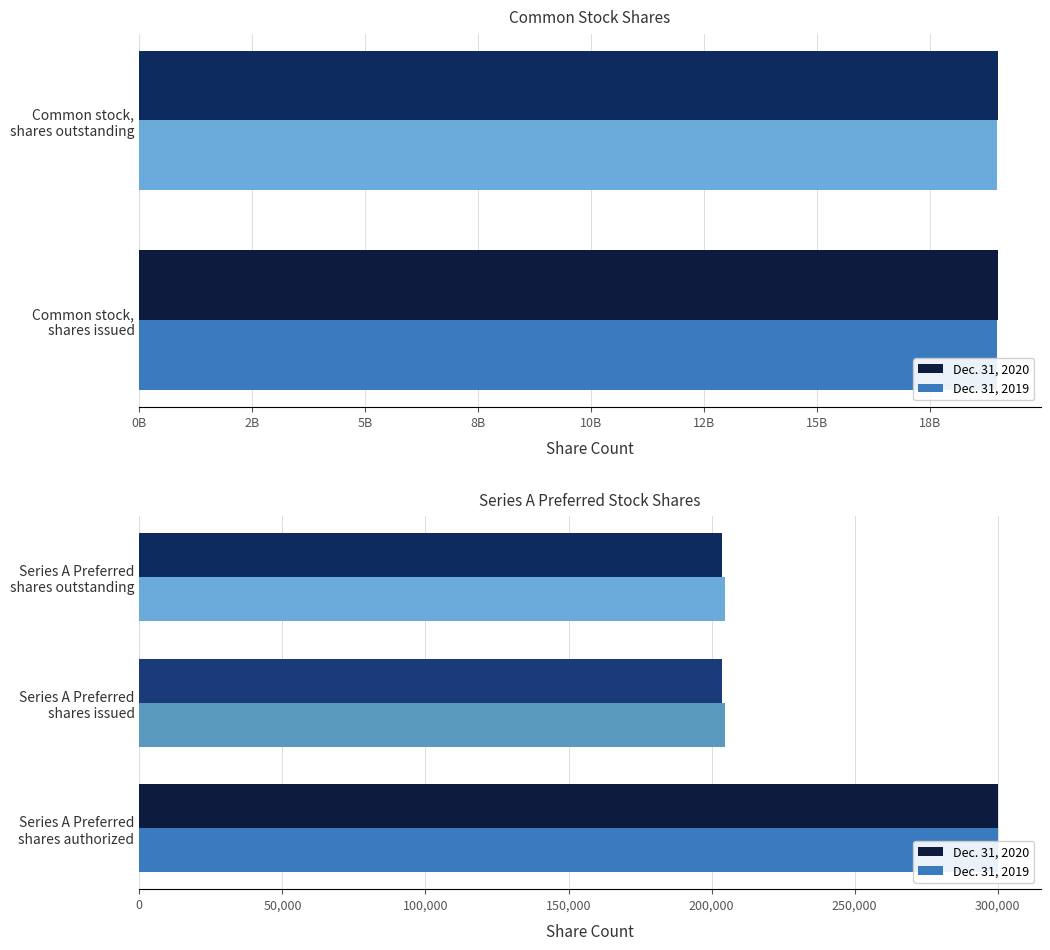

Are the bars grouped side by side (vs. stacked)?

Yes